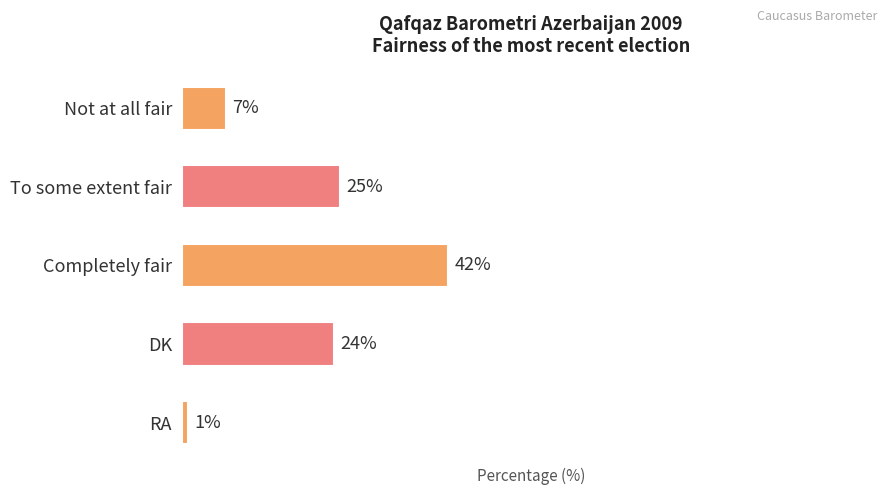

List the labels in order of value, largest first.

Completely fair, To some extent fair, DK, Not at all fair, RA